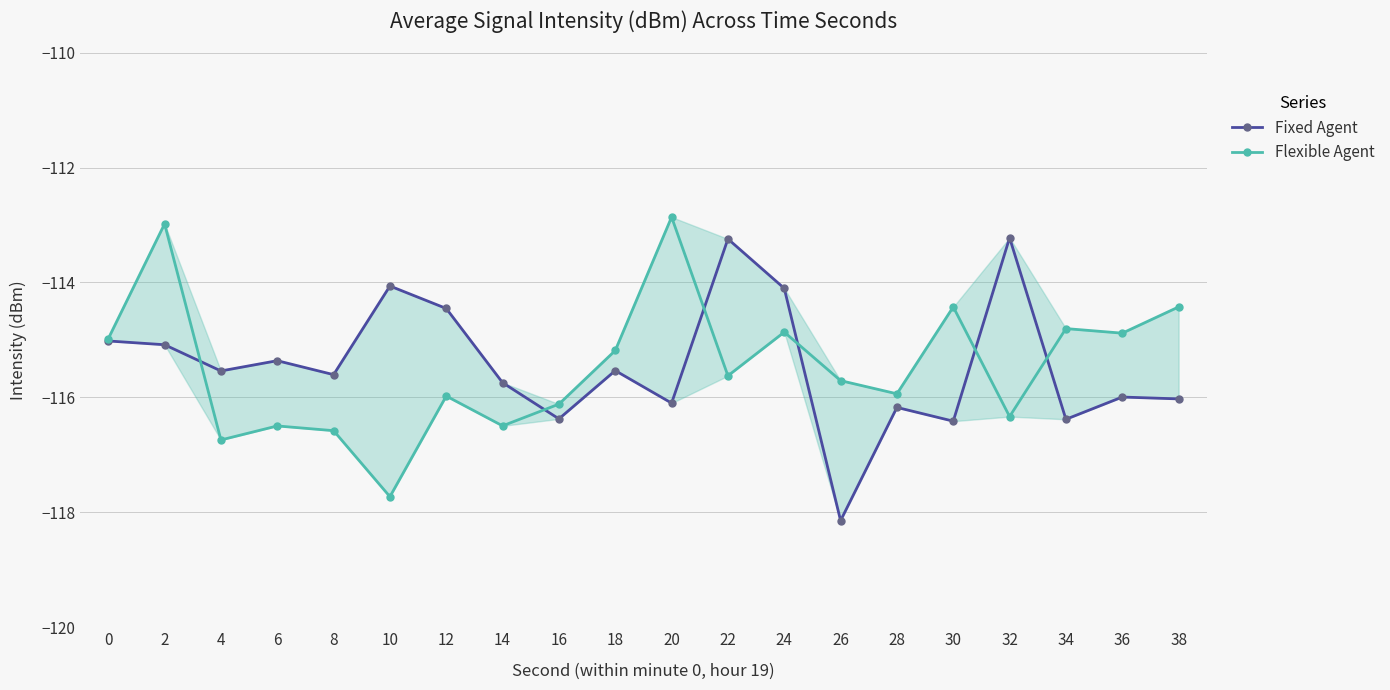

The Flexible Agent series shows -43.7 at 4. True or false?

False